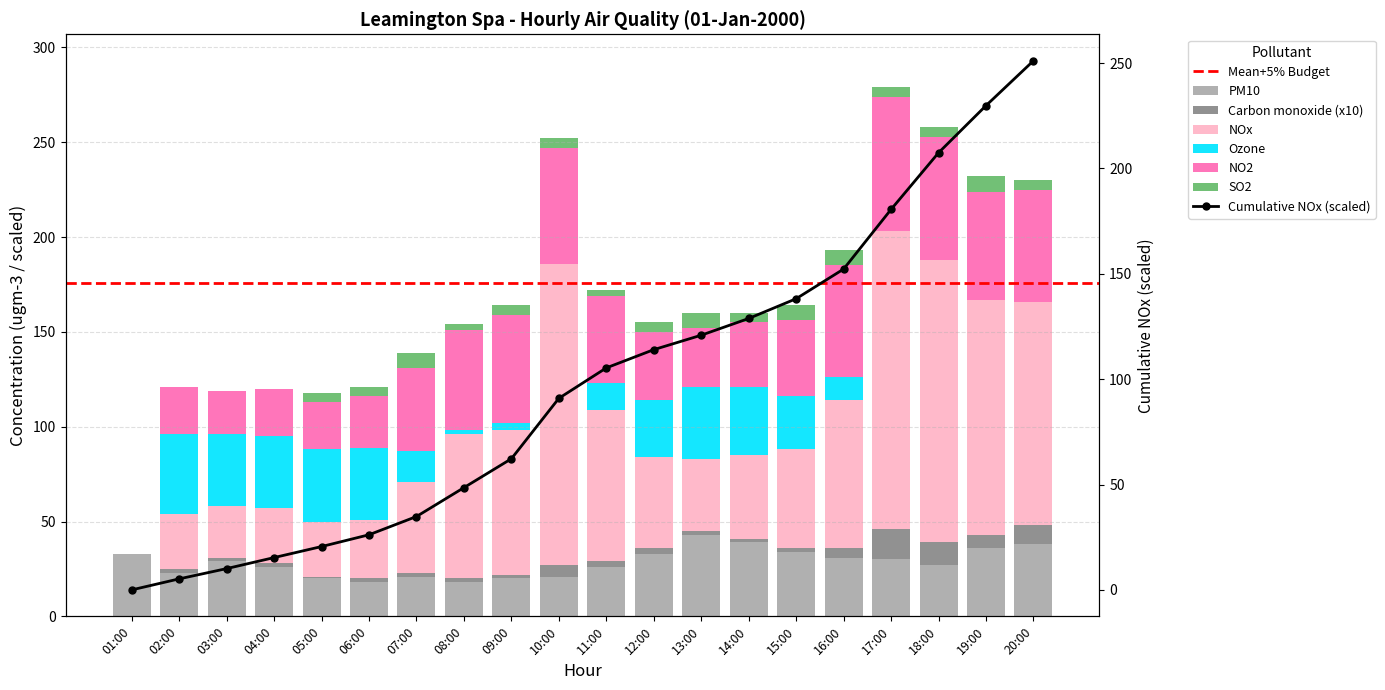

Reading left to right, list all the values displayed in this chart.

PM10: 33	23	29	26	20	18	21	18	20	21	26	33	43	39	34	31	30	27	36	38
Carbon monoxide (x10): 0	2	2	2	1	2	2	2	2	6	3	3	2	2	2	5	16	12	7	10
NOx: 0	29	27	29	29	31	48	76	76	159	80	48	38	44	52	78	157	149	124	118
Ozone: 0	42	38	38	38	38	16	2	4	0	14	30	38	36	28	12	0	0	0	0
NO2: 0	25	23	25	25	27	44	53	57	61	46	36	31	34	40	59	71	65	57	59
SO2: 0	0	0	0	5	5	8	3	5	5	3	5	8	5	8	8	5	5	8	5